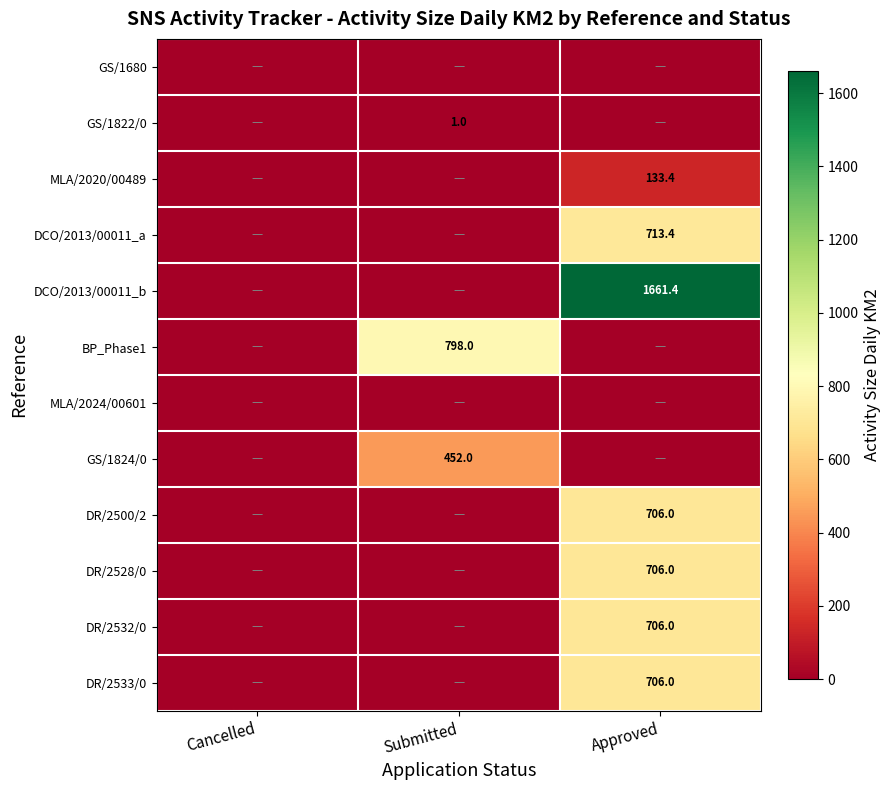

At how many categories does at least one series exceed 1605?

1